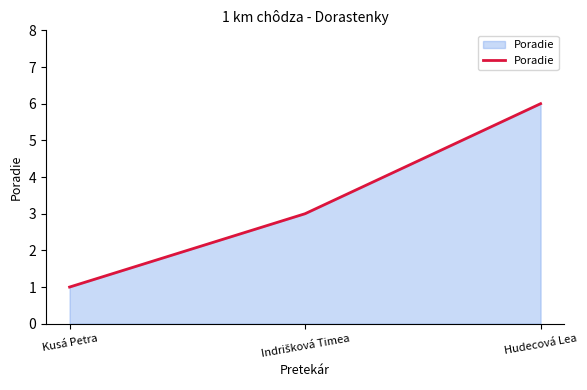

What is the difference between the maximum and minimum values?

5